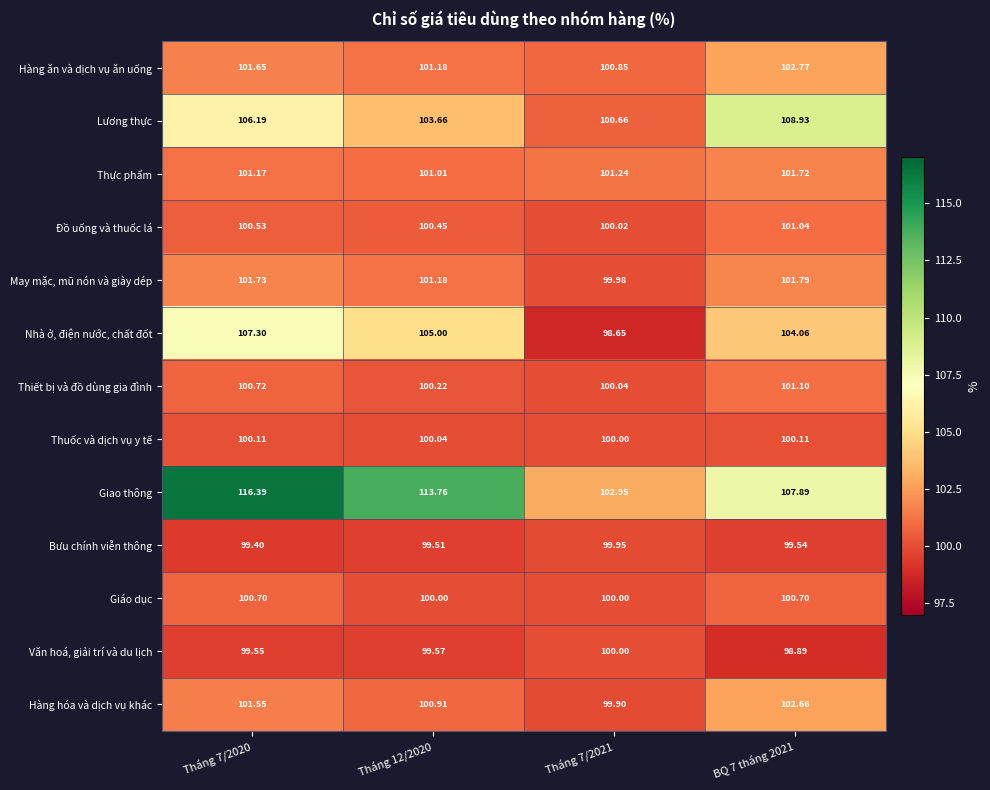

How many series are shown in this chart?

13